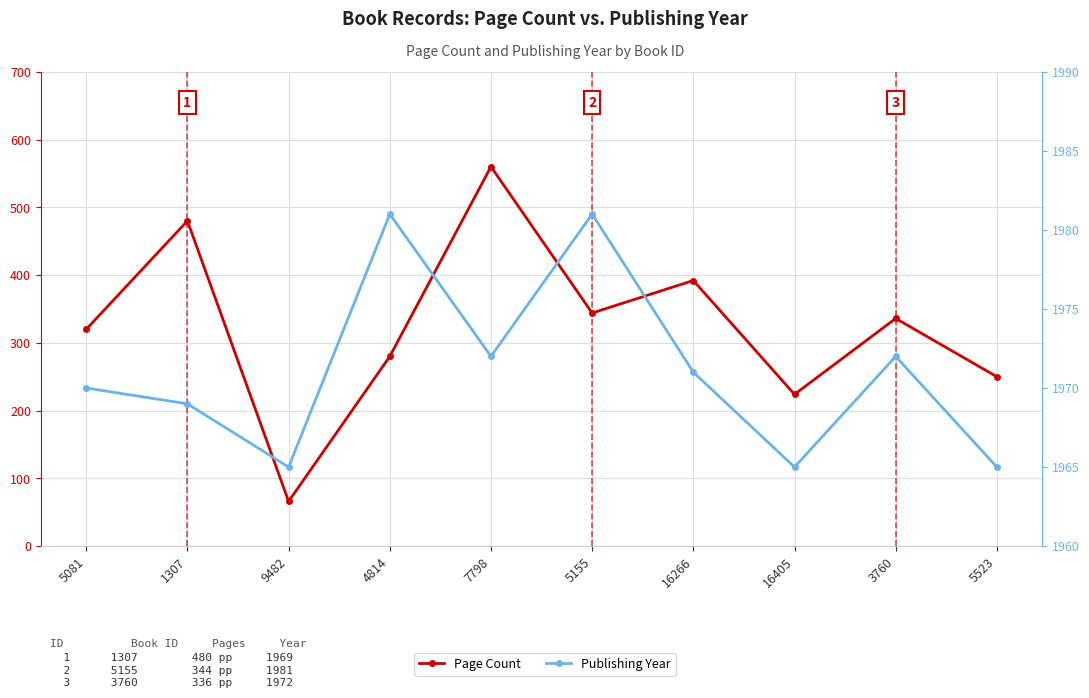

Reading left to right, transcribe all the data shown in this chart.

Page Count: 5081=320	1307=480	9482=66	4814=280	7798=560	5155=344	16266=392	16405=224	3760=336	5523=250
Publishing Year: 5081=1970	1307=1969	9482=1965	4814=1981	7798=1972	5155=1981	16266=1971	16405=1965	3760=1972	5523=1965